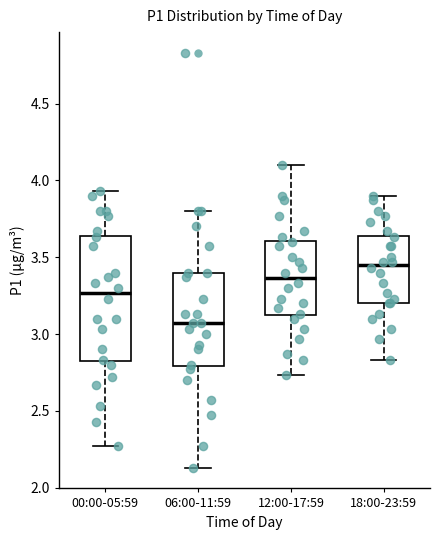

Reading left to right, transcribe this box plot: for each box, give where its median line is, the range the box spans, and where its two whiskers end, as read against the y-axis. The values are not printed on the chart, so give them approximately, as read against the axis.

00:00-05:59: median 3.25, box 2.80 to 3.65, whiskers 2.25 to 3.95
06:00-11:59: median 3.05, box 2.80 to 3.40, whiskers 2.15 to 3.80
12:00-17:59: median 3.35, box 3.10 to 3.60, whiskers 2.75 to 4.10
18:00-23:59: median 3.45, box 3.20 to 3.65, whiskers 2.85 to 3.90